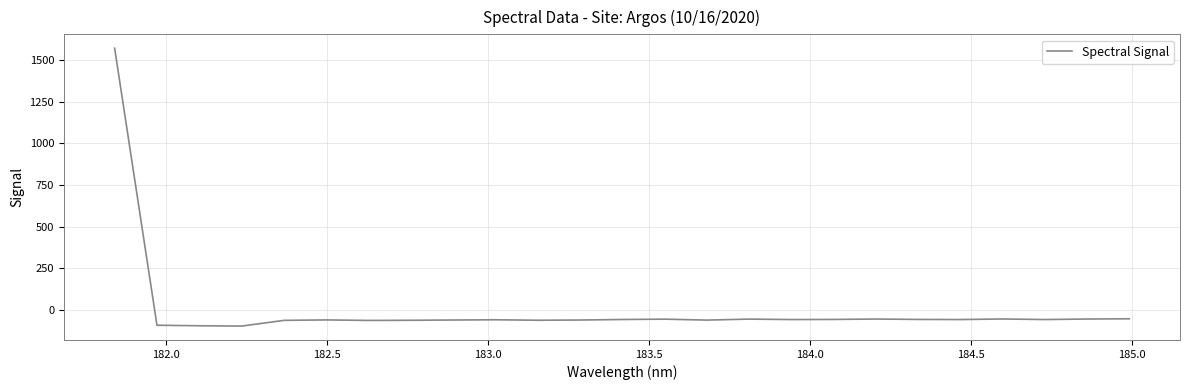

What is the minimum value shown in the chart?

-95.8